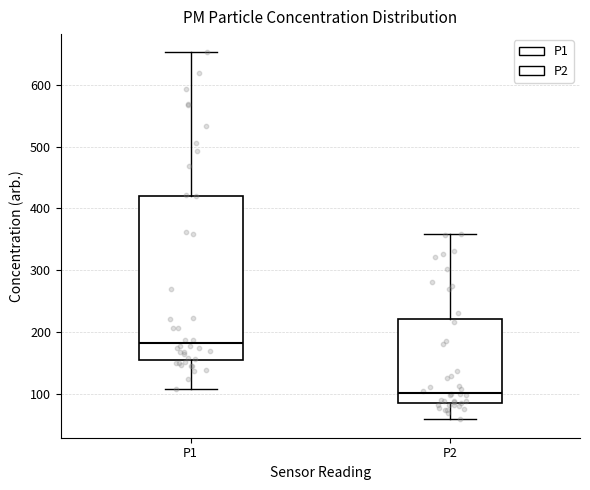

Reading left to right, transcribe this box plot: for each box, give where its median line is, the range the box spans, and where its two whiskers end, as read against the y-axis. The values are not printed on the chart, so give them approximately, as read against the axis.

P1: median 180, box 160 to 420, whiskers 110 to 650
P2: median 100, box 80 to 220, whiskers 60 to 360